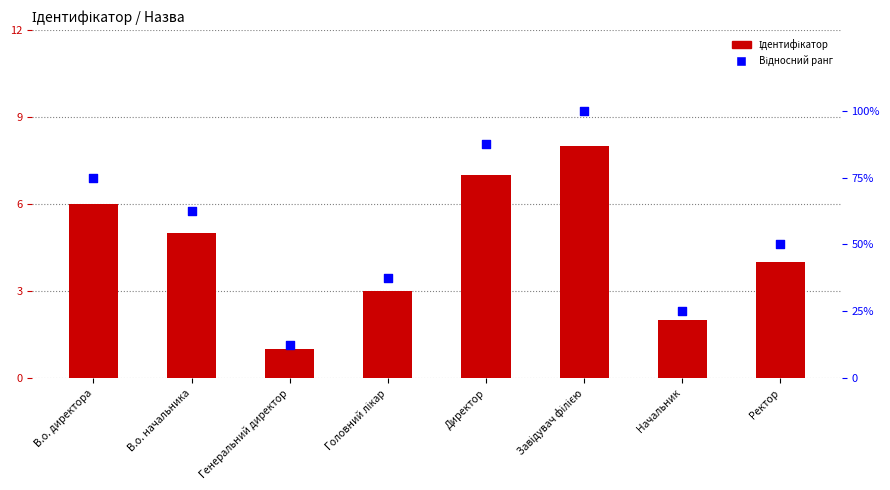

Is the value of Відносний ранг at Начальник greater than the value of Ідентифікатор at В.о. начальника?

Yes